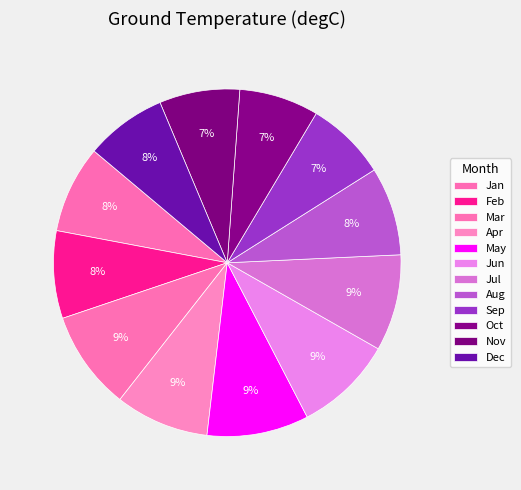

How many slices are in this pie chart?

12